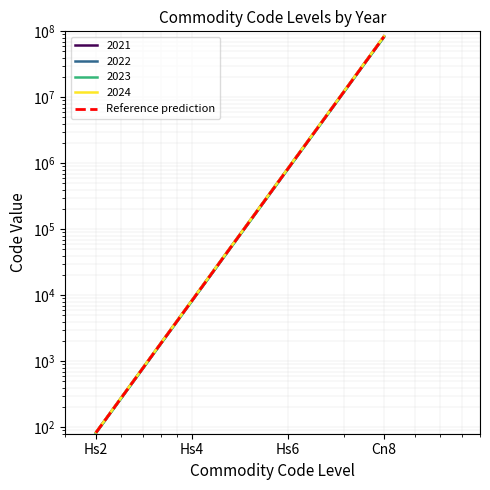

Reading right to left, transcribe all the data shown in this chart.

Cn8=83000000	Hs6=830000	Hs4=8300	Hs2=83